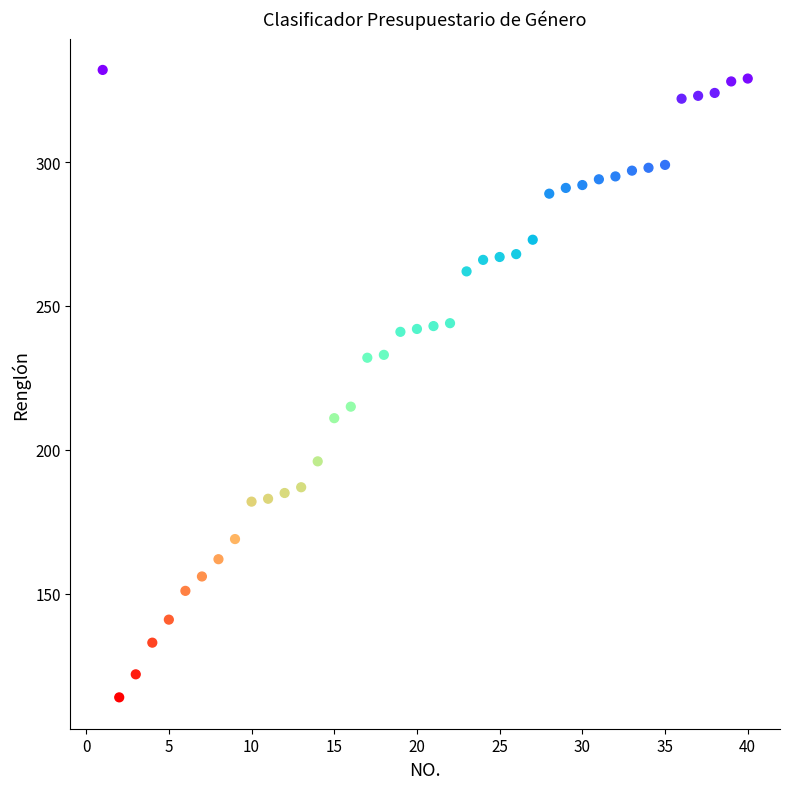

What is the range of X values (max minus min)?

39